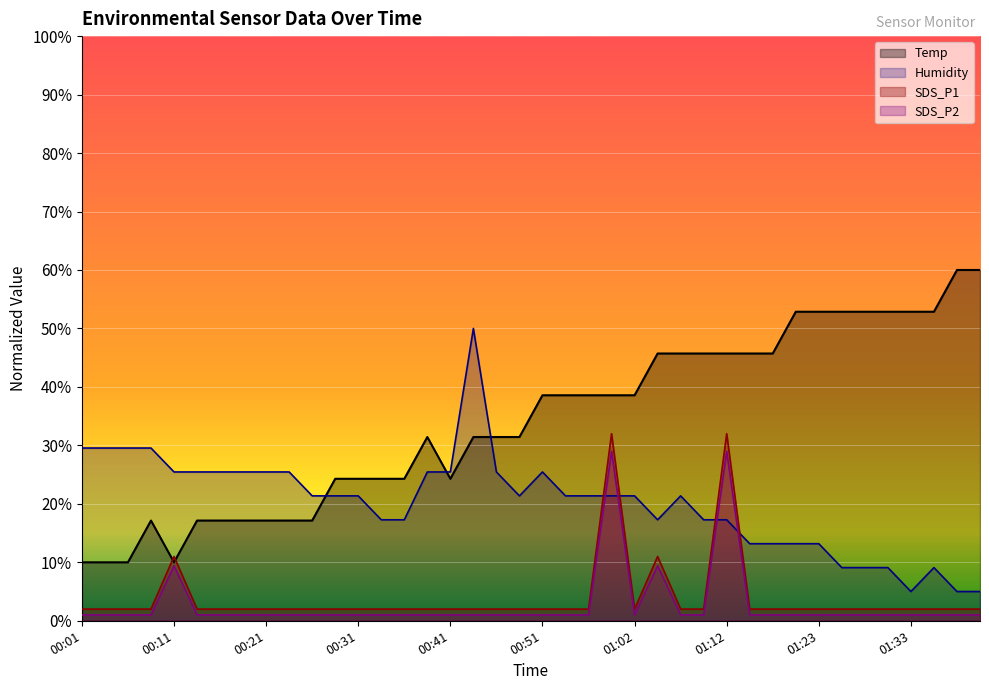

How many intersections are there between Humidity and SDS_P2?

4